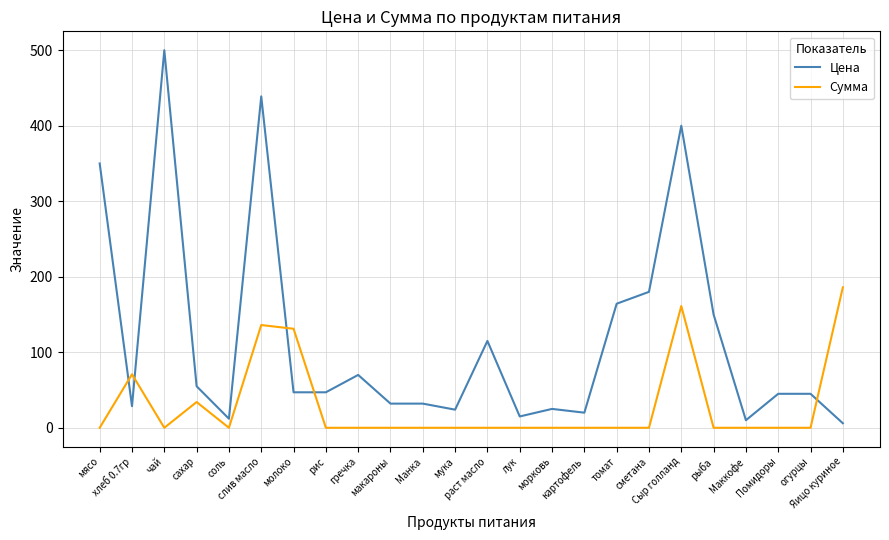

How many times do Сумма and Цена cross each other?

5